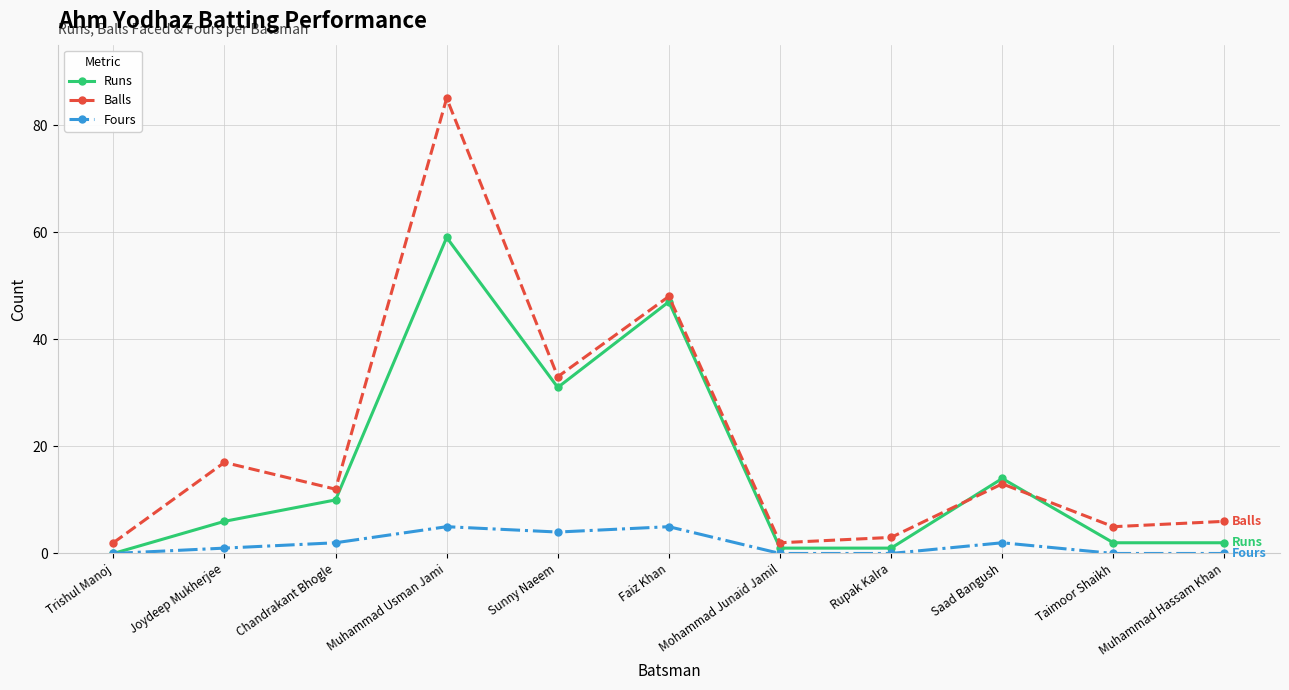

How many lines are shown in the chart?

3